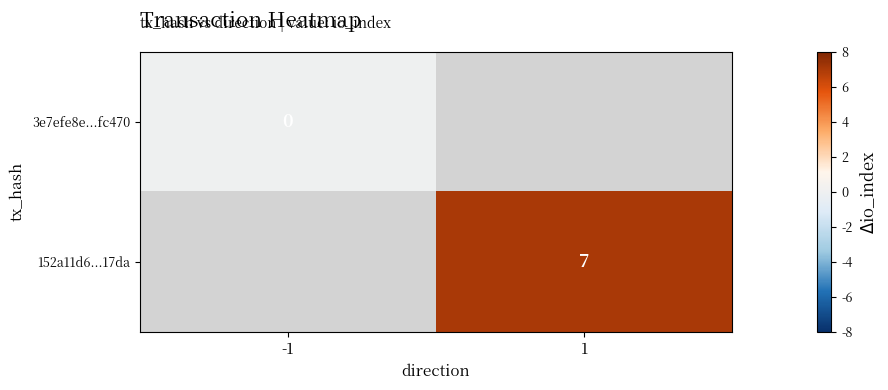

Is it true that 152a11d6...17da equals 7 at 1?

True